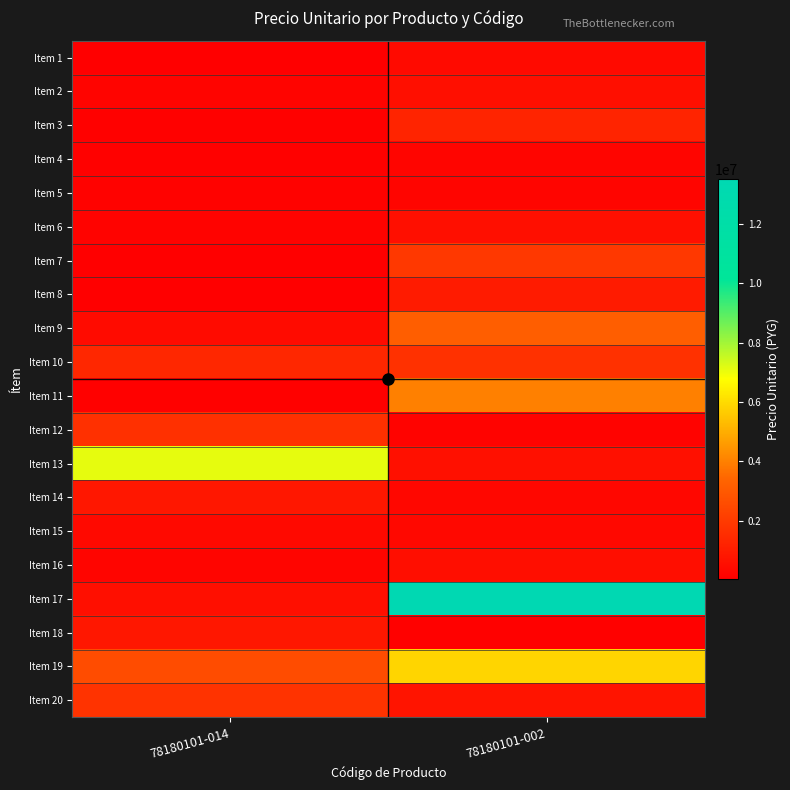

At which category does the chart reach its peak across all series?

78180101-002